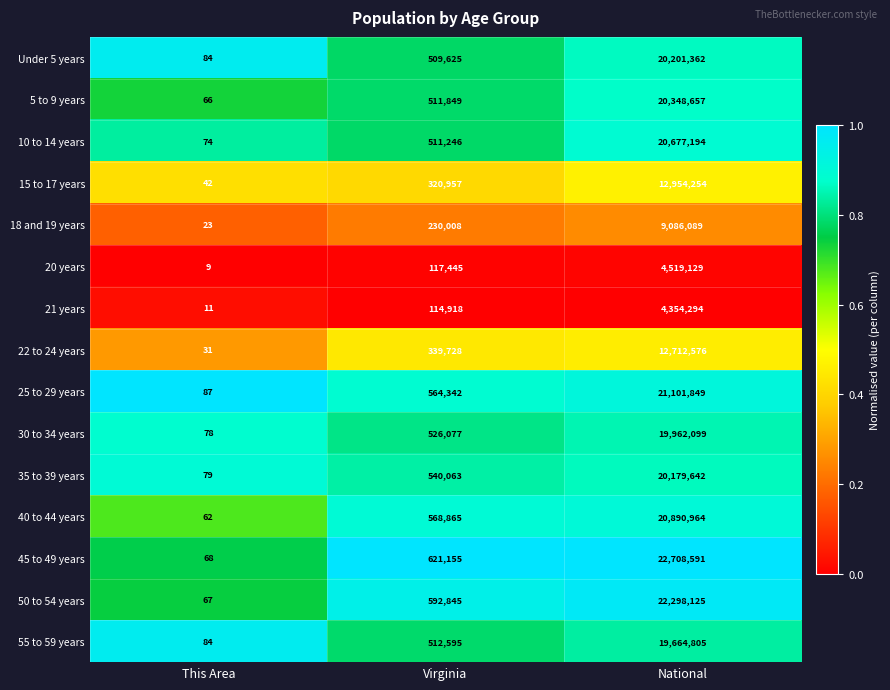

What is the difference between the maximum and second lowest values in the 20 years series?

4401684